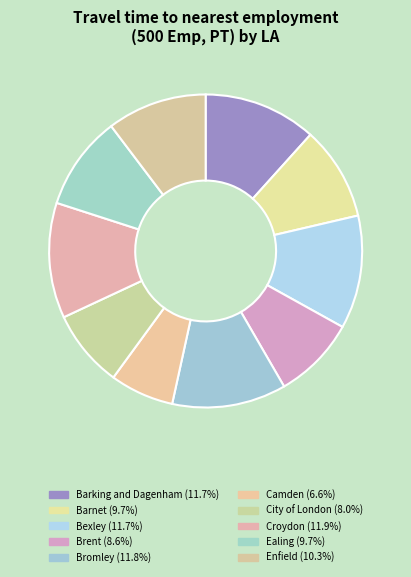

How many slices are in this pie chart?

10